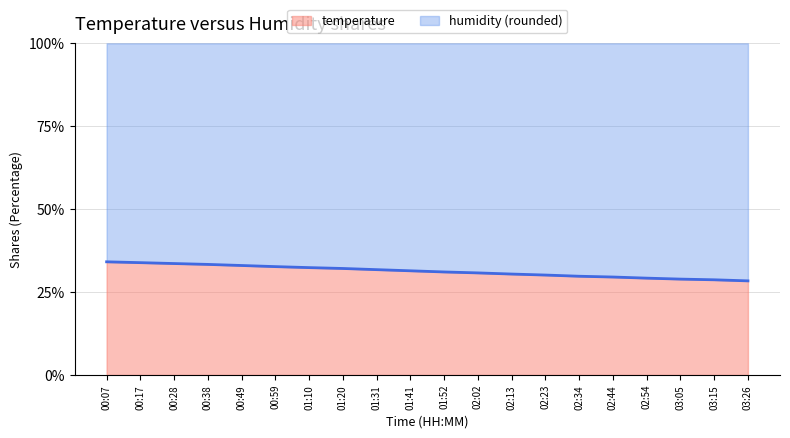

Reading left to right, extract all data points from this chart.

34.1	33.9	33.6	33.3	33.0	32.7	32.4	32.1	31.8	31.4	31.1	30.8	30.4	30.1	29.8	29.5	29.2	28.9	28.7	28.4